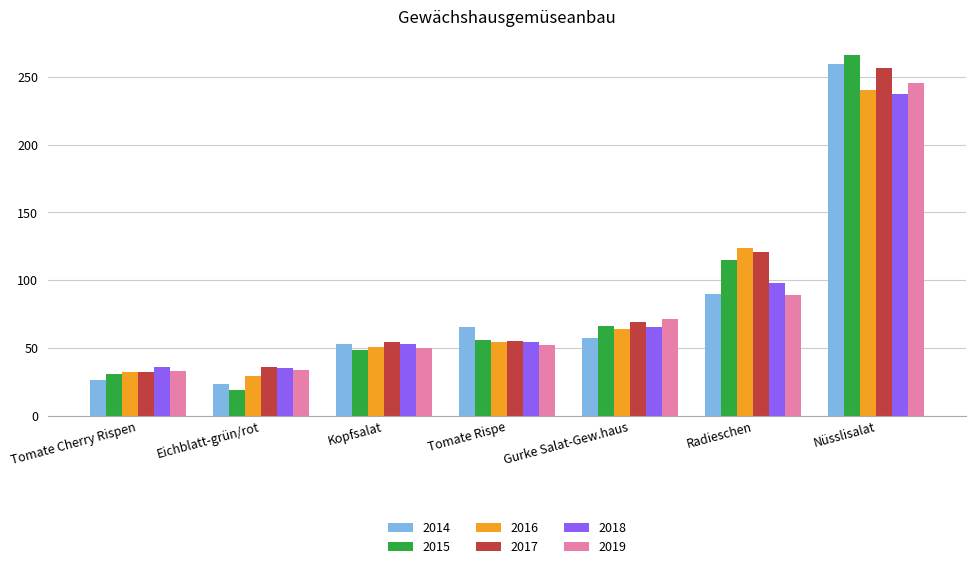

How many values in the 2016 series are below 54?

3